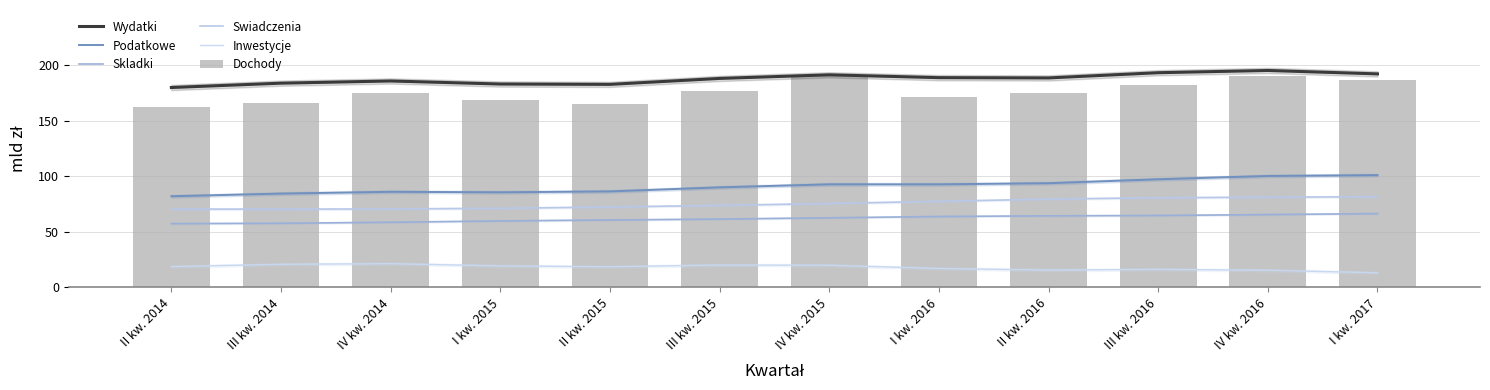

True or false: Swiadczenia has a value of 72.3 at II kw. 2015.

True